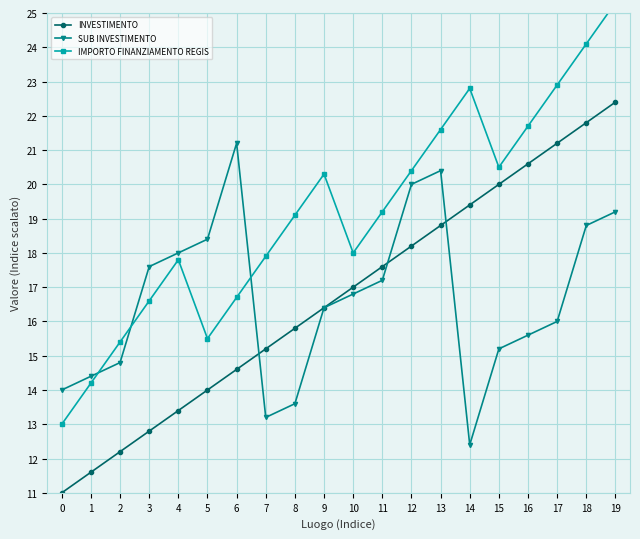

At 15, list the series in order from largest to smallest.

IMPORTO FINANZIAMENTO REGIS, INVESTIMENTO, SUB INVESTIMENTO